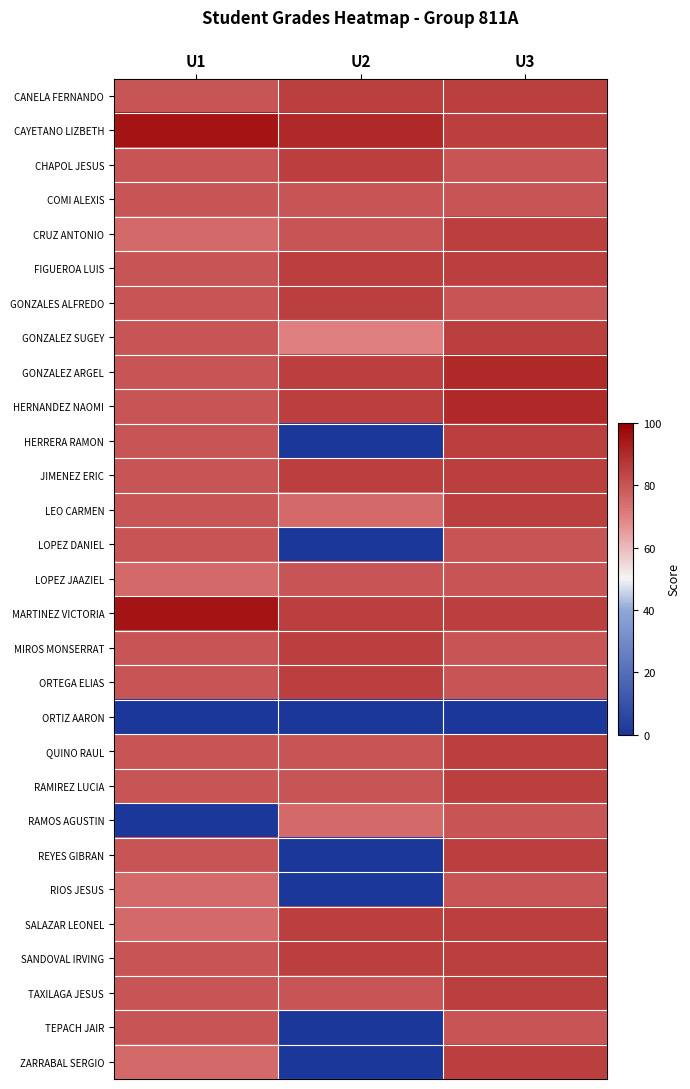

How many data points does each series have?

3